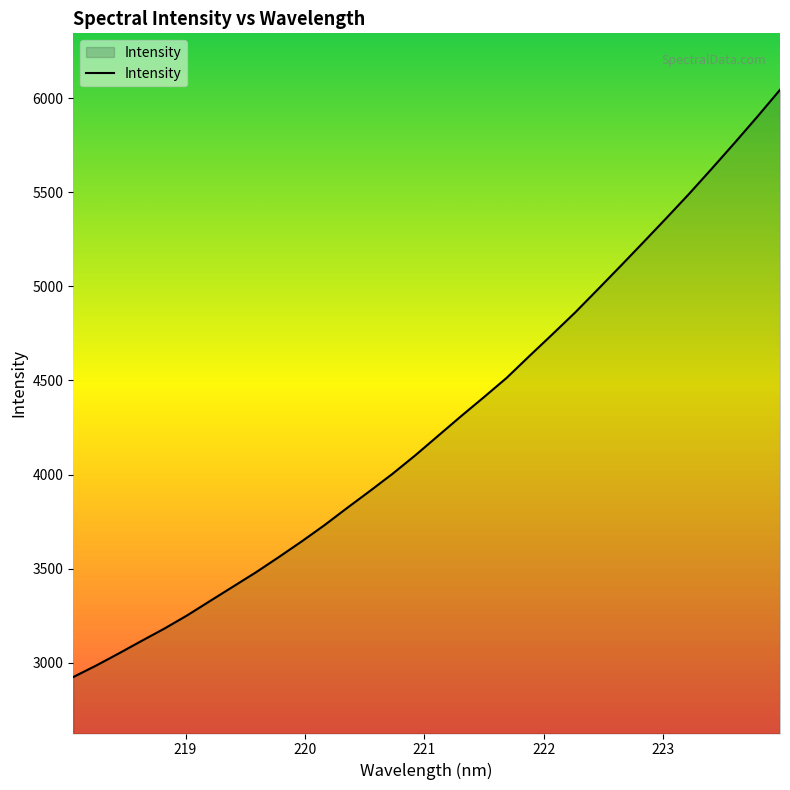

What is the greatest value displayed?

6043.7